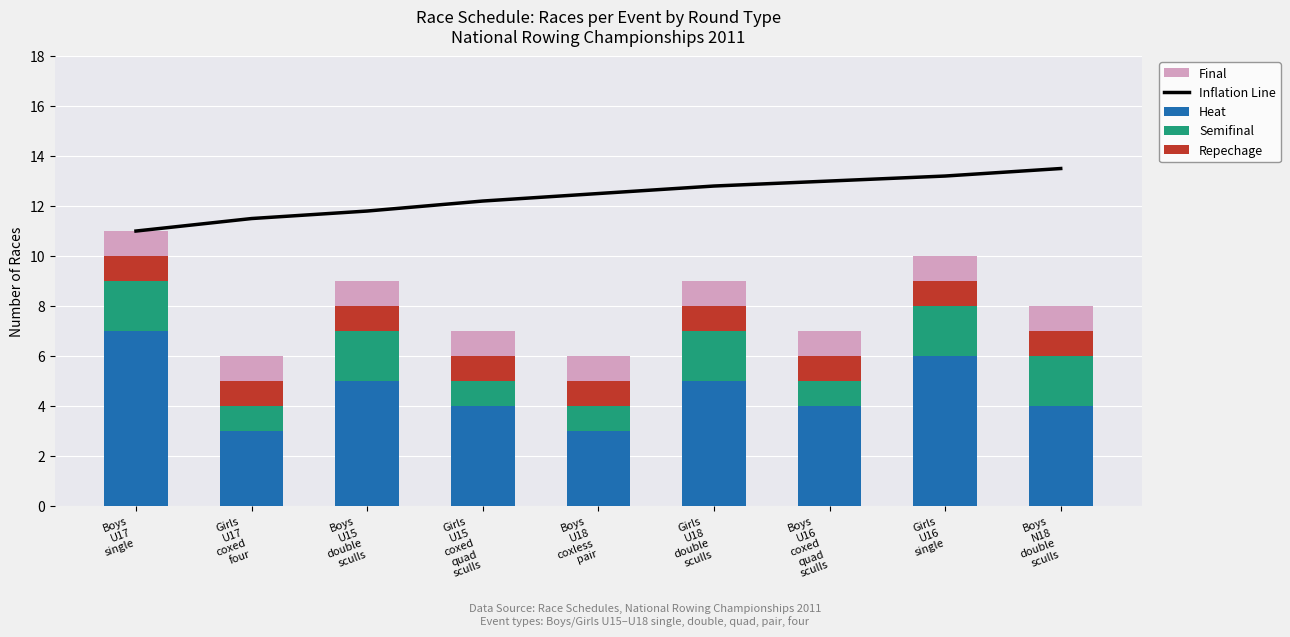

At which label is Semifinal closest to 1?

Girls
U17
coxed
four